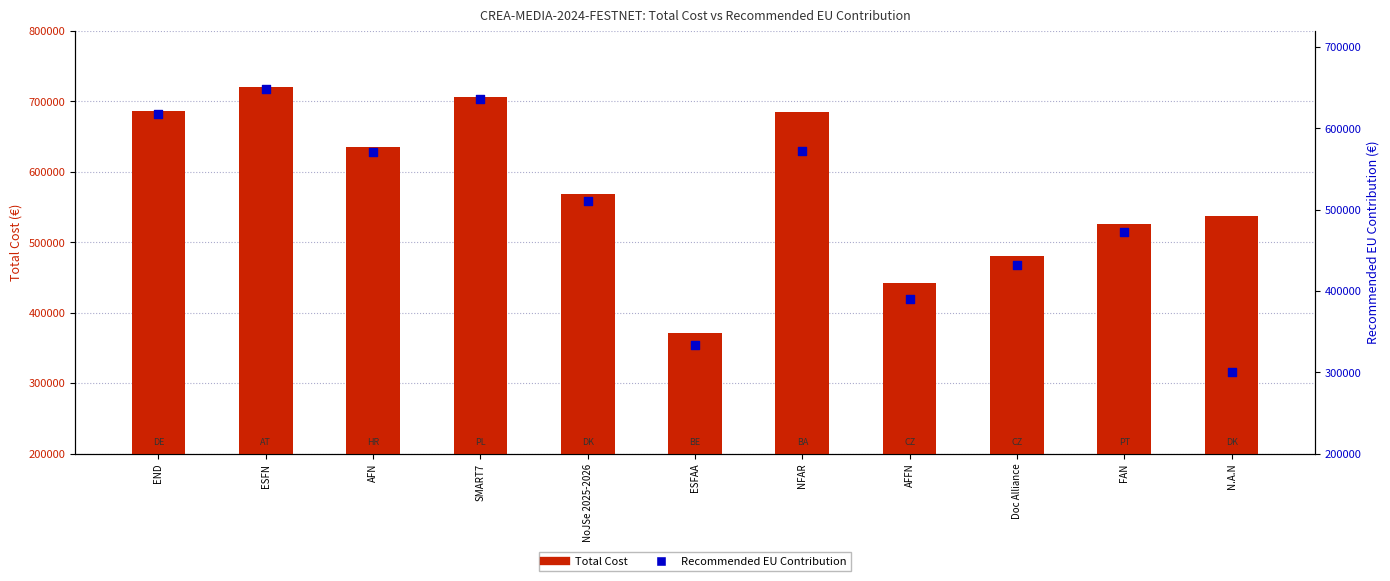

At which category is the sum across all series the highest?

ESFN